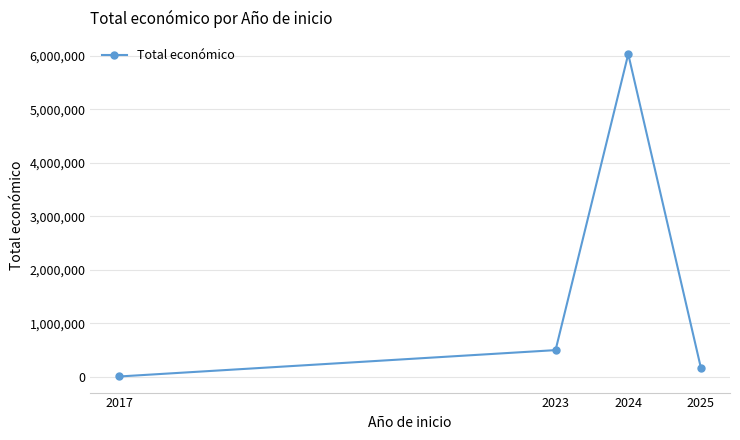

Reading left to right, transcribe all the data shown in this chart.

2017=8000	2023=500000	2024=6028251	2025=165312